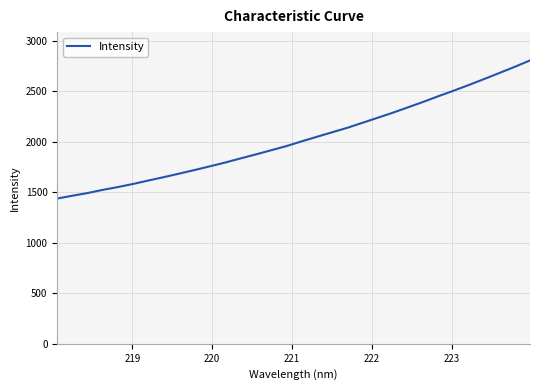

Reading right to left, extract all data points from this chart.

2806.7	2743.6	2683.1	2623.1	2564.3	2507.8	2453.3	2396.8	2342.7	2289.1	2238.8	2188.7	2139.0	2094.5	2049.7	2004.6	1957.6	1916.6	1875.5	1835.9	1795.4	1758.1	1721.4	1686.2	1651.5	1618.5	1584.4	1553.4	1525.2	1493.8	1467.1	1438.8